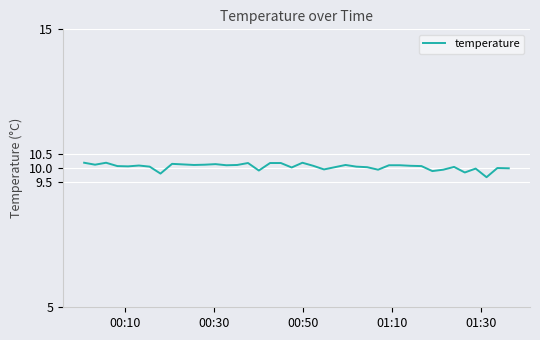

What is the difference between the maximum and minimum values?

0.5